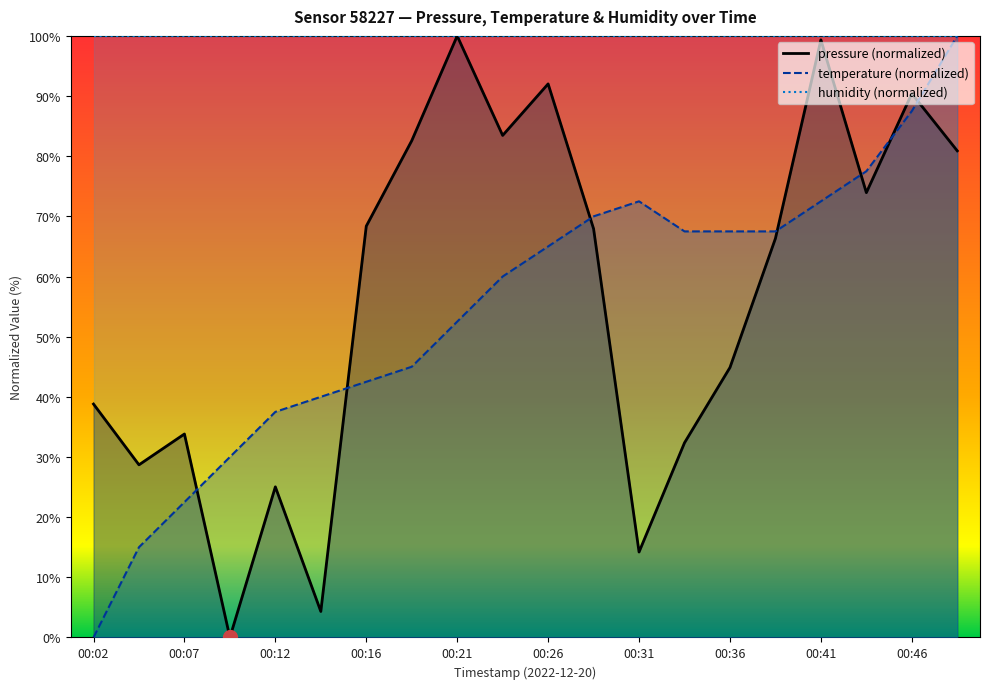

At which category is the sum across all series the highest?

00:48